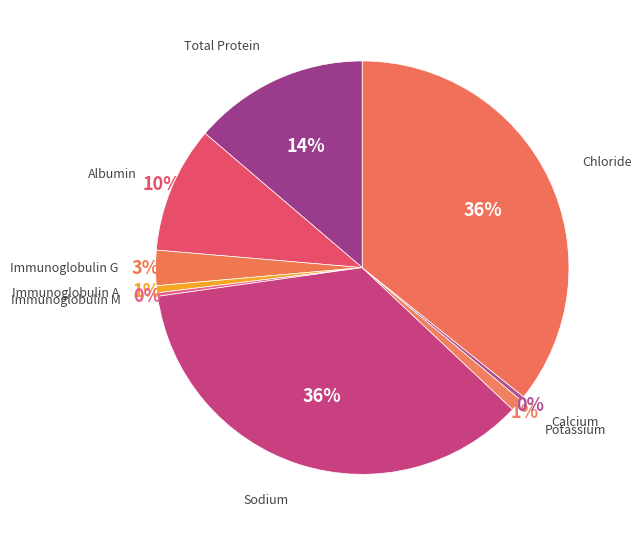

To the nearest percent, what is the average slice percentage?

11%